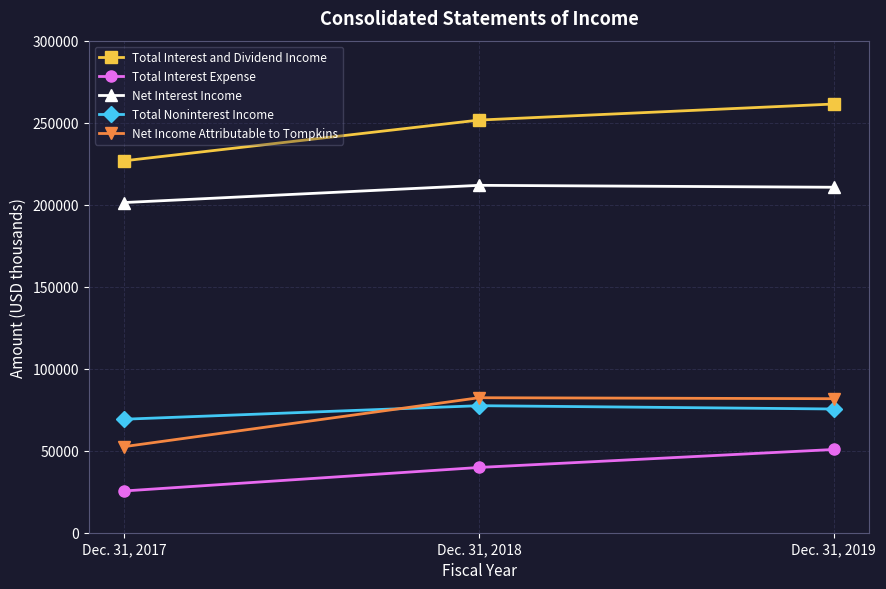

What is the difference between the Total Noninterest Income values at Dec. 31, 2017 and Dec. 31, 2019?

6229